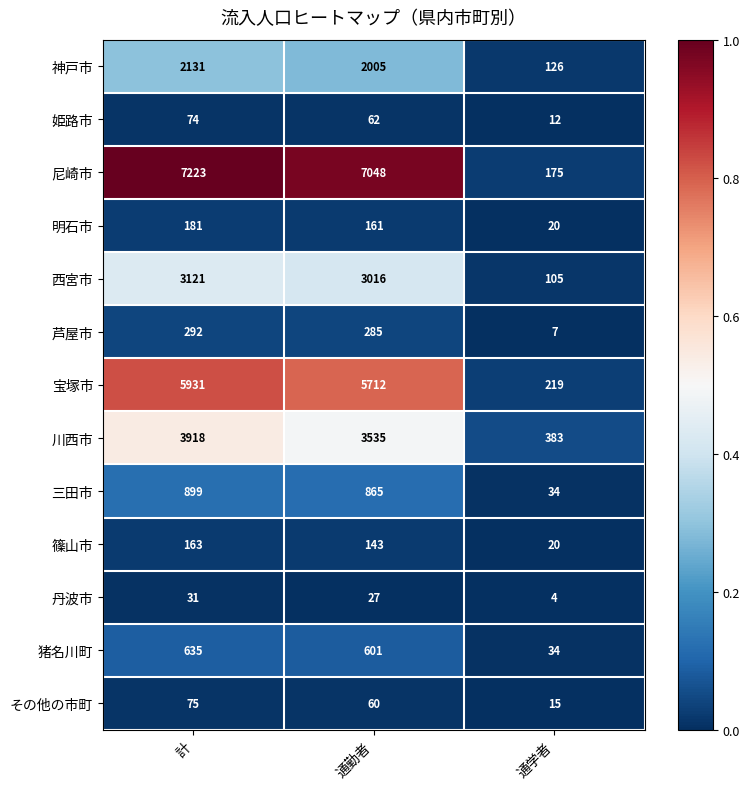

The 芦屋市 series shows 292 at 計. True or false?

True